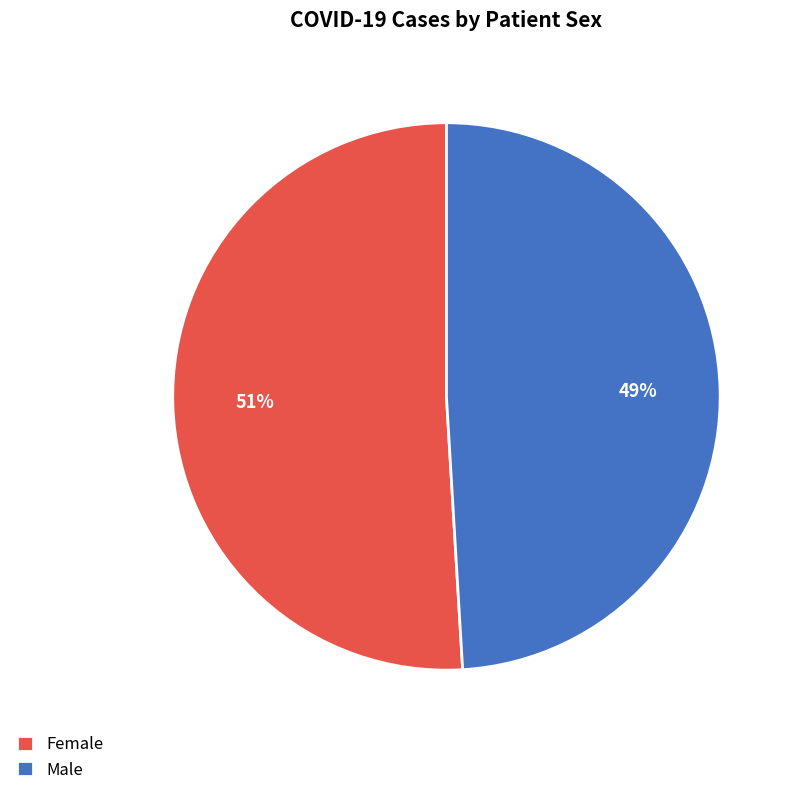

Count the number of slices in the pie.

2